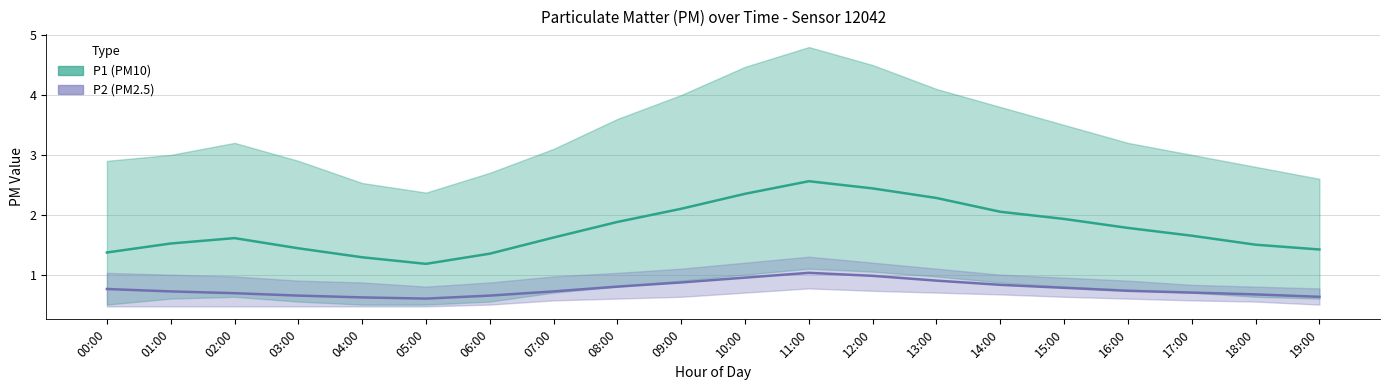

True or false: P1 and P2 intersect in this chart.

False